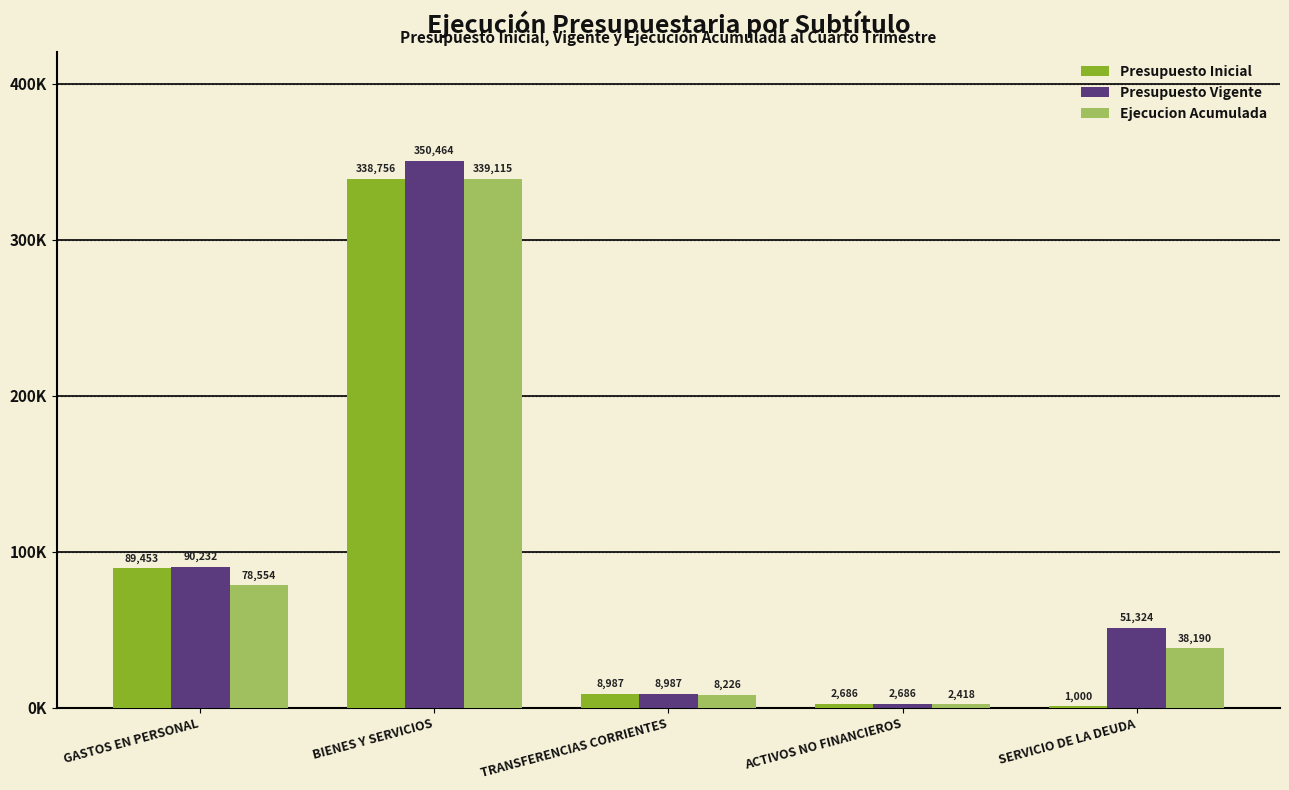

What is the value of the Presupuesto Vigente bar at the 5th from the left?

51324